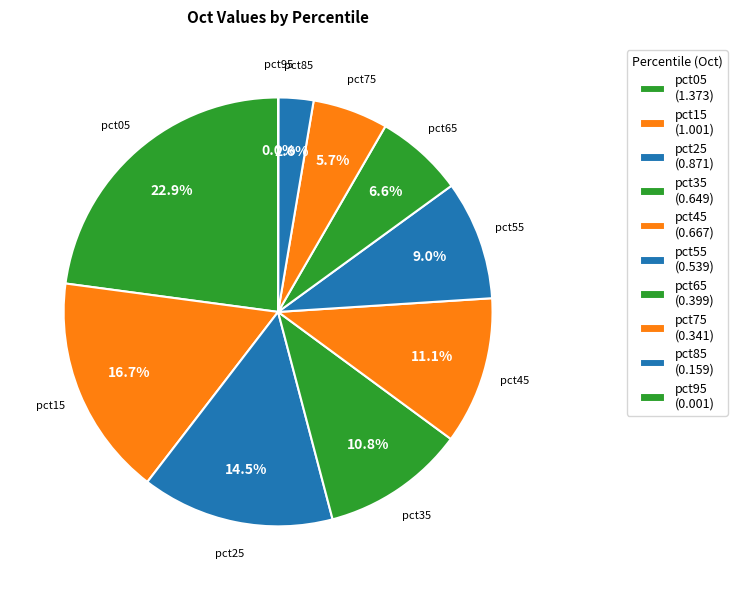

Do pct65 and pct55 together represent more than half of the pie?

No